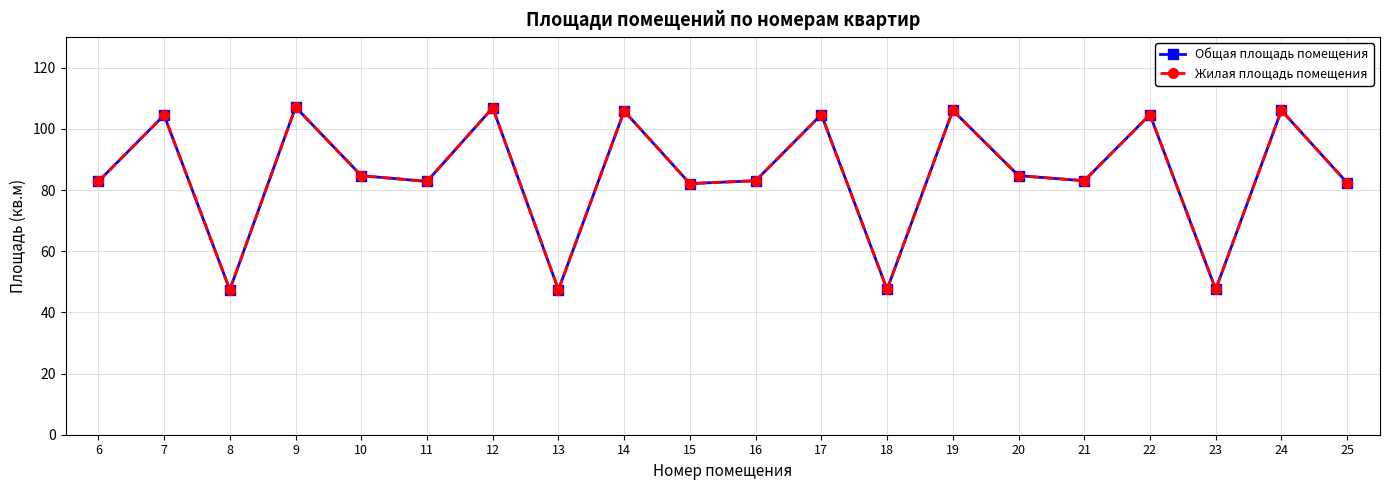

Which has a higher value, 19 or 22?

19